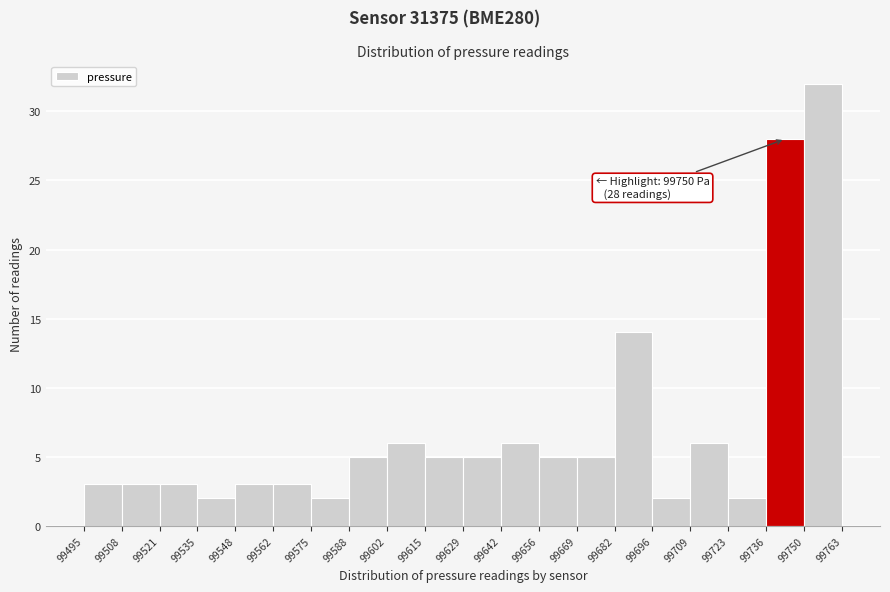

Over which range of the x-axis is the bar tallest?

99750 to 99763